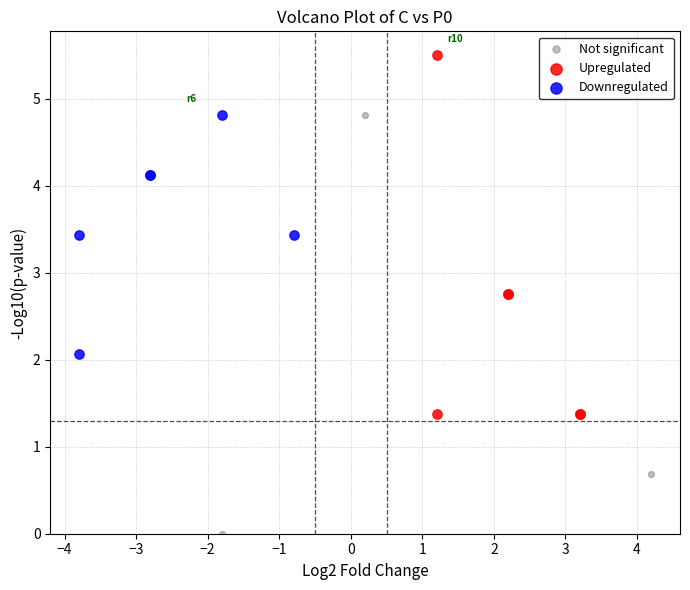

Which series contains the lowest Y value?

Not significant